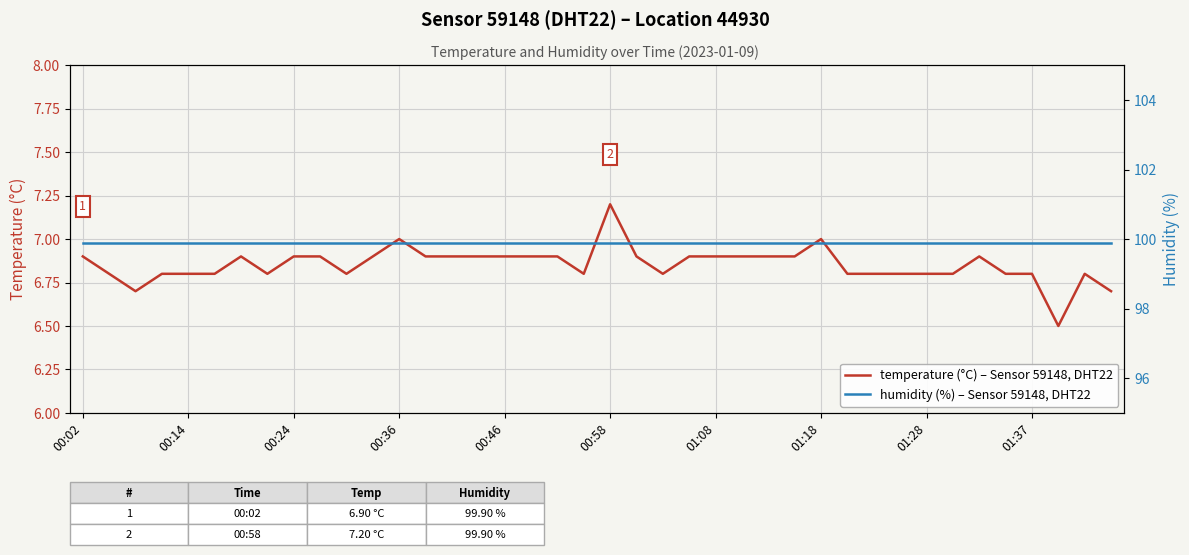

Where is temperature (°C) – Sensor 59148, DHT22 nearest to the value 6?

37